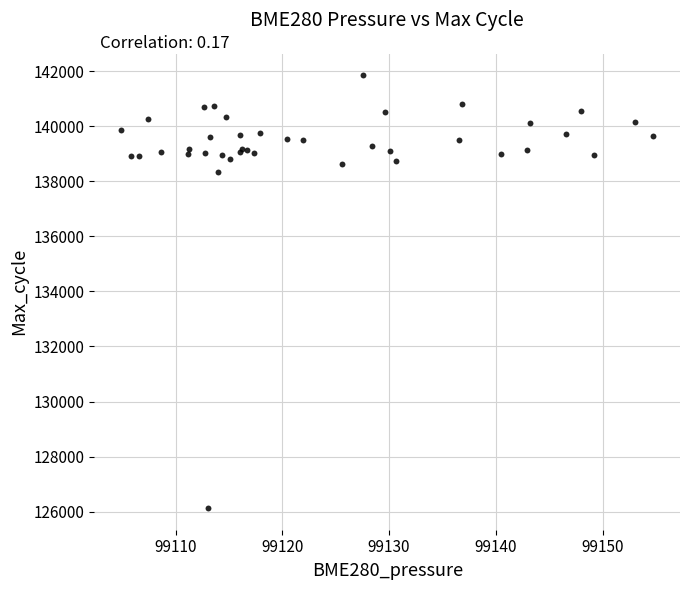

What Y value in the scatter plot is closest to 133988?

138325